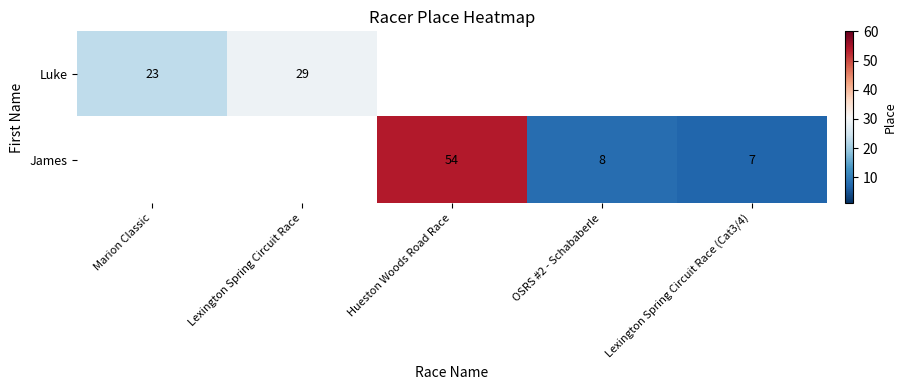

The James series shows 7 at Lexington Spring Circuit Race (Cat3/4). True or false?

True